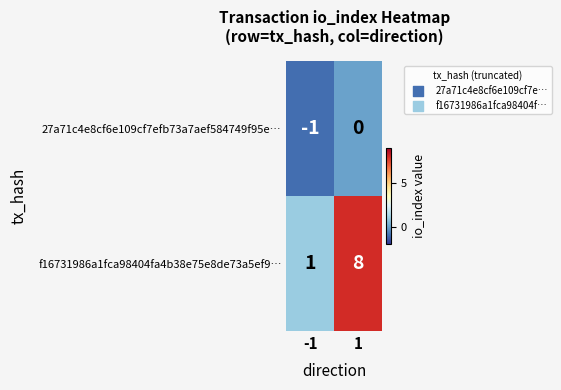

What is the difference between the highest and lowest values at -1?

2